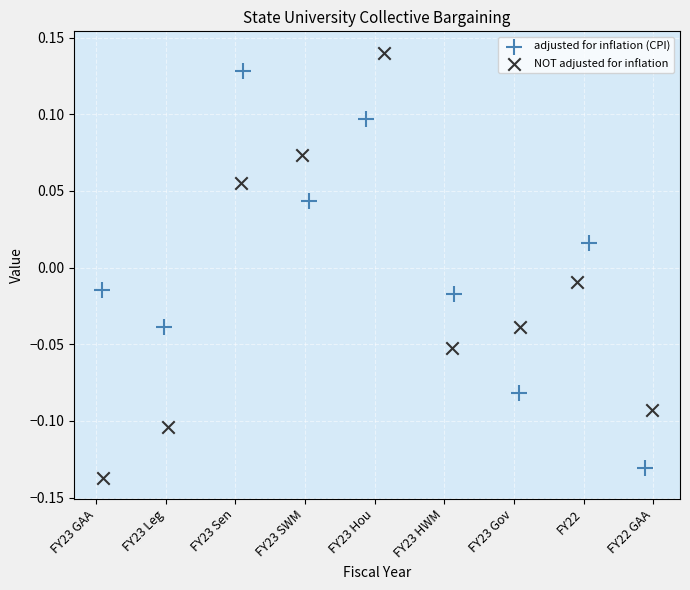

Which series has the largest Y range (max minus min)?

NOT adjusted for inflation